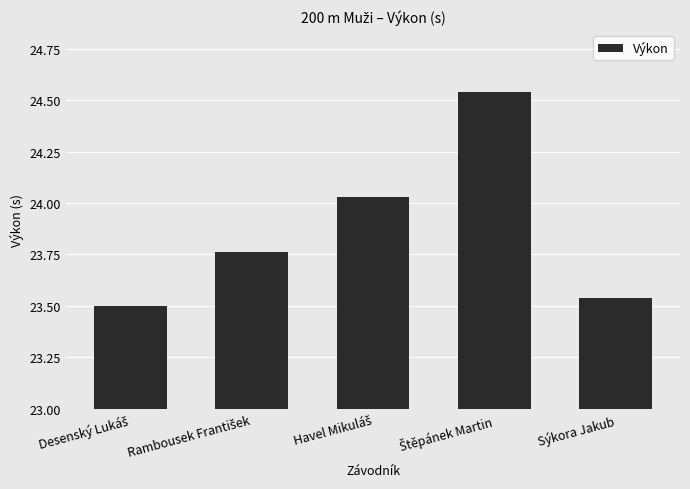

What position from the right is Sýkora Jakub?

1